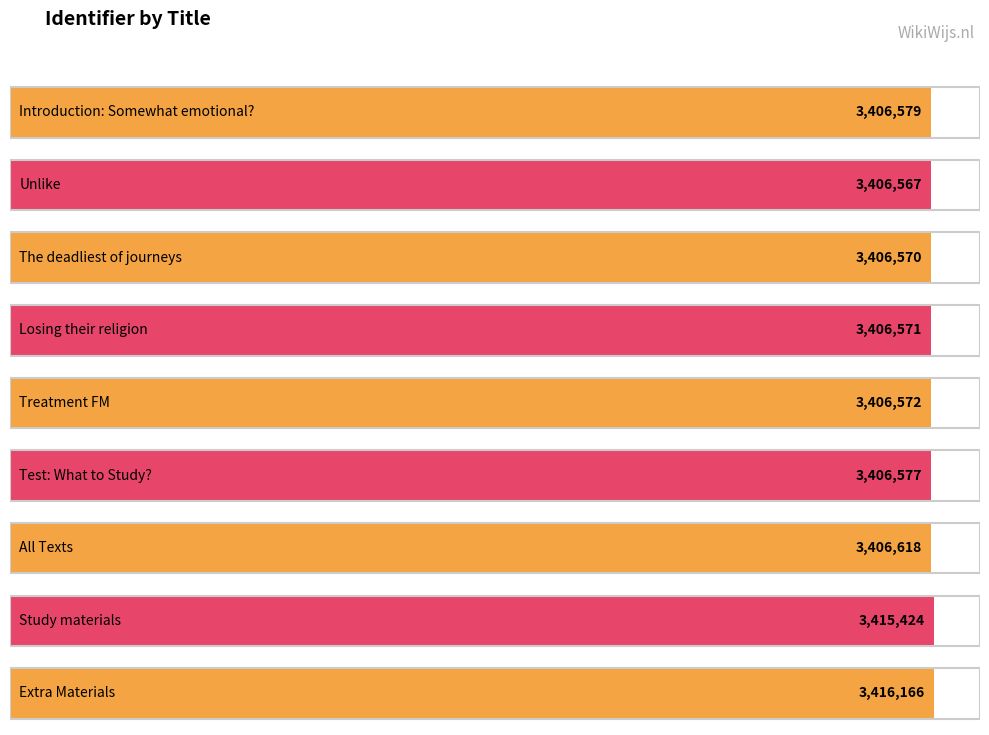

Reading left to right, transcribe all the data shown in this chart.

Introduction: Somewhat emotional?=3406579	Unlike=3406567	The deadliest of journeys=3406570	Losing their religion=3406571	Treatment FM=3406572	Test: What to Study?=3406577	All Texts=3406618	Study materials=3415424	Extra Materials=3416166